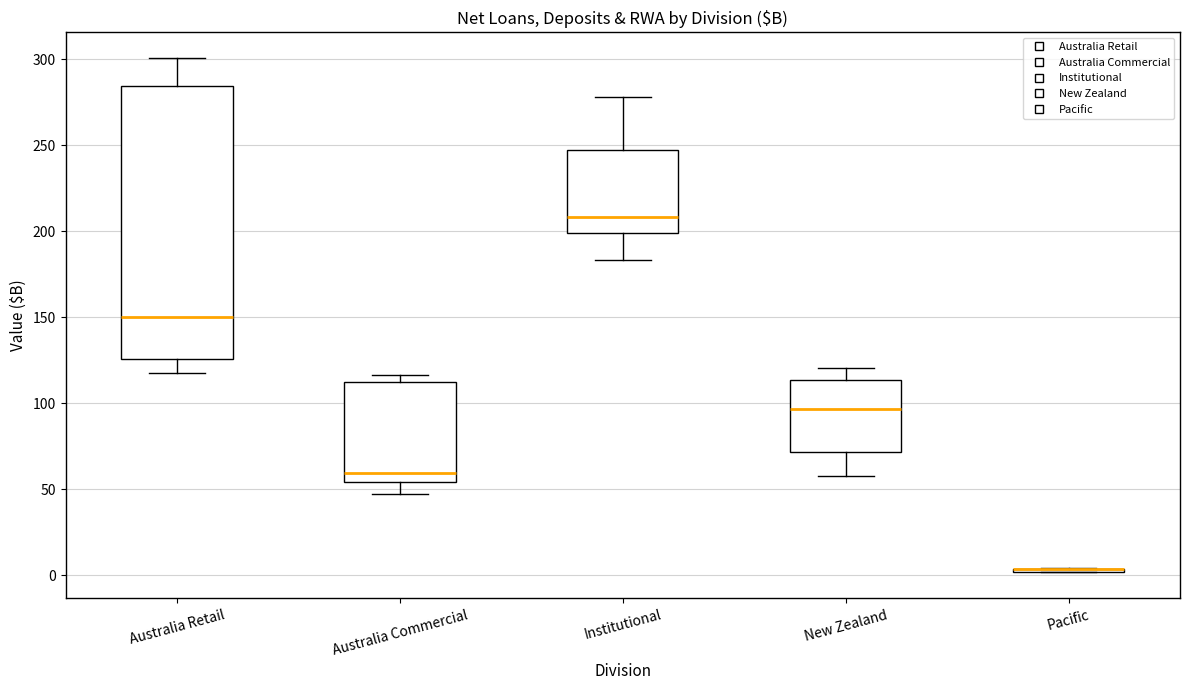

Where does the median line of the box for New Zealand sit on the y-axis? The values are not printed on the chart, so give them approximately, as read against the axis.

95